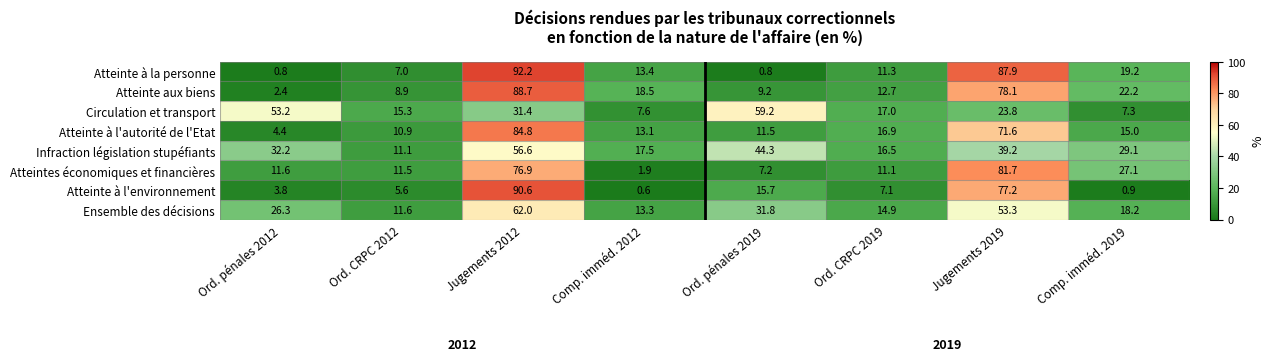

The Infraction législation stupéfiants series shows 39.4 at Comp. imméd. 2019. True or false?

False